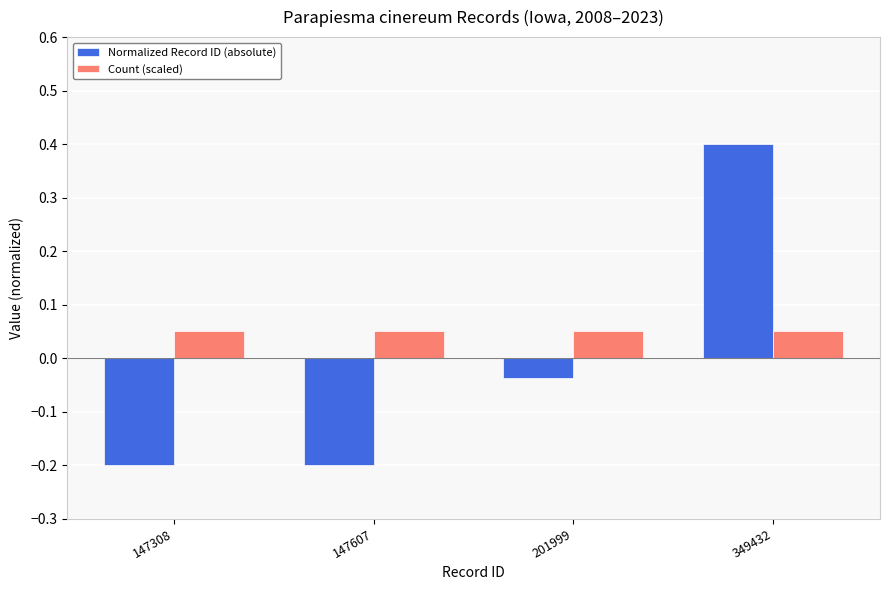

Is the value of Normalized Record ID (absolute) at 201999 greater than the value of Count (scaled) at 147308?

No